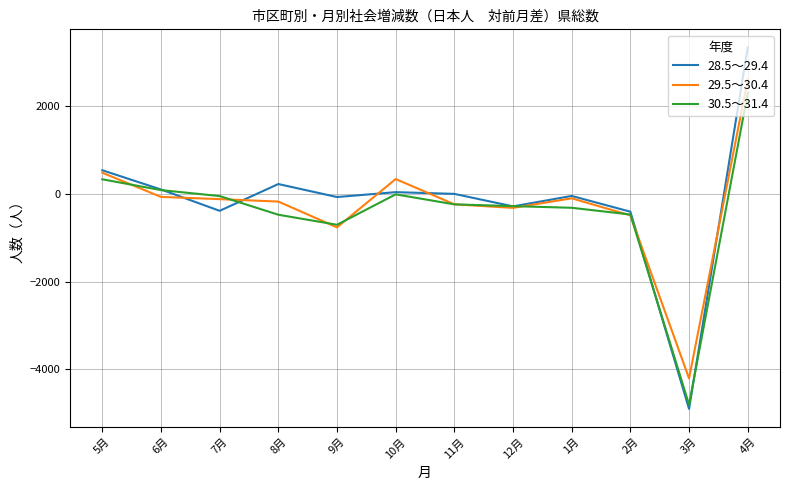

What is the spread (max minus min) of values at 12月?

40